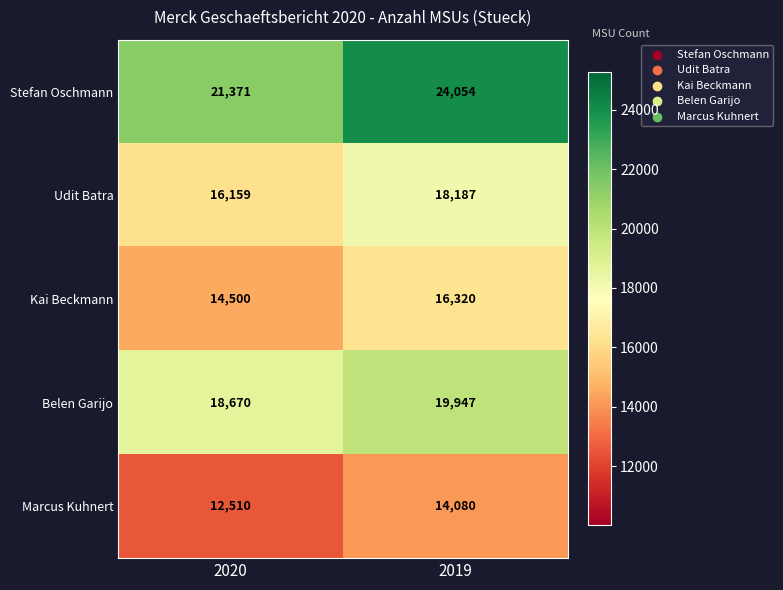

Where is Stefan Oschmann nearest to the value 22712?

2020